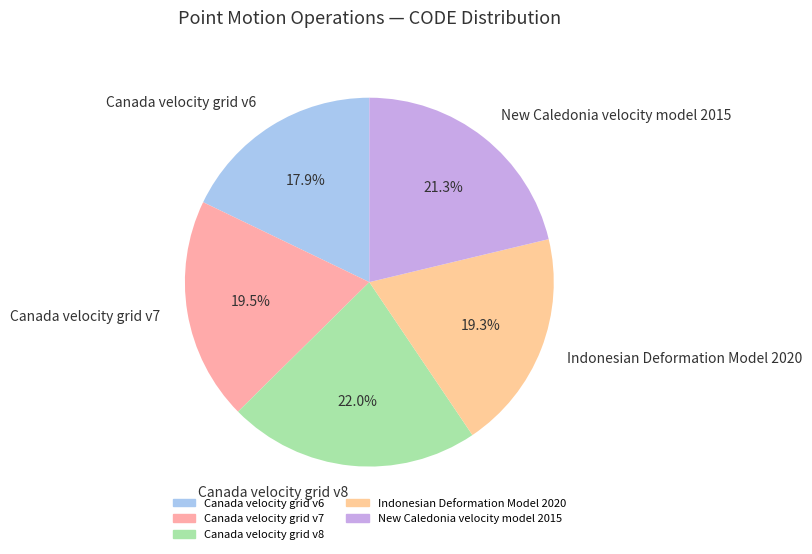

Is it true that Canada velocity grid v7 is 7% of the pie?

False